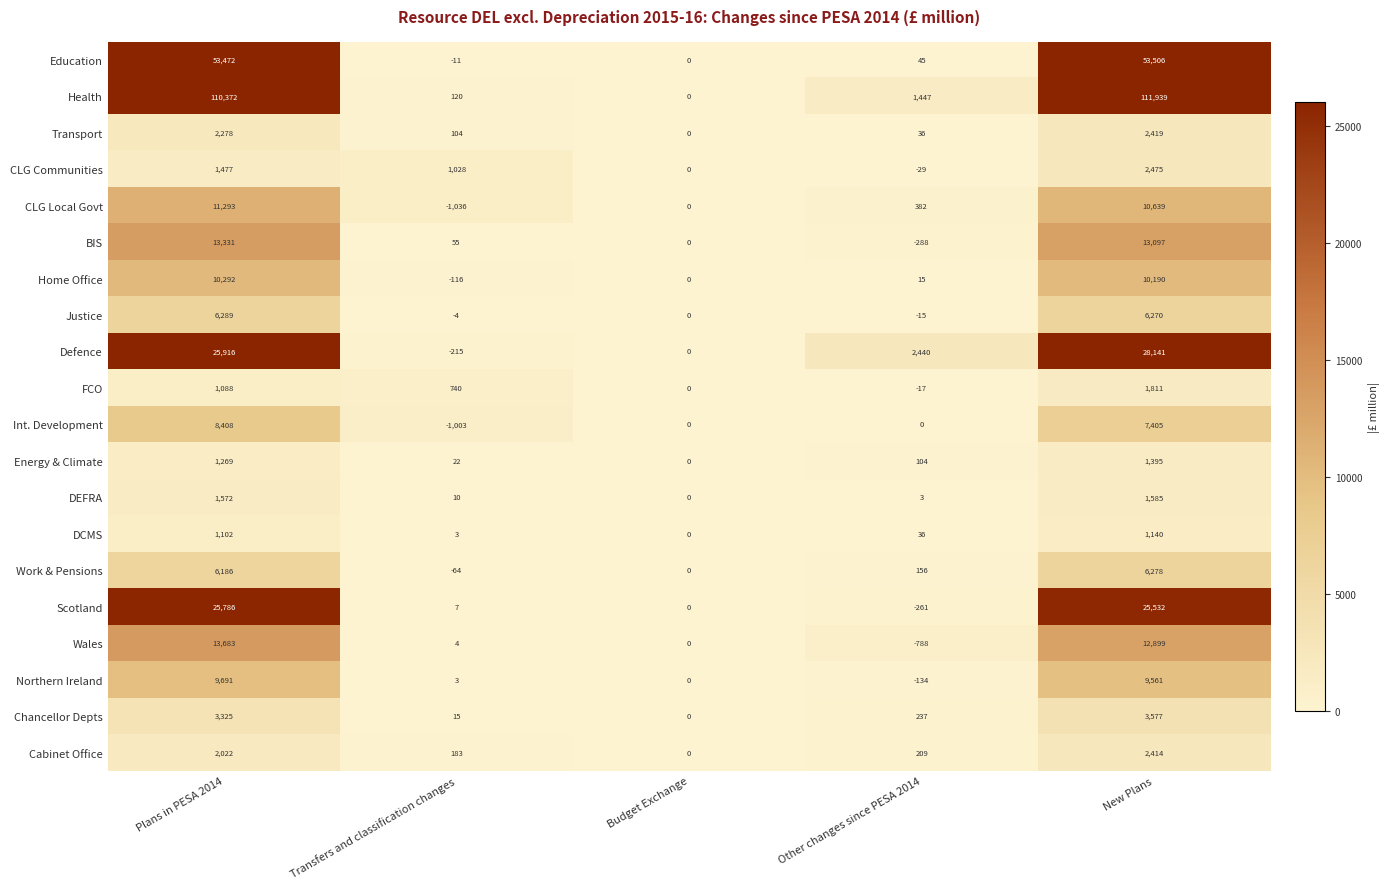

Which series has the largest range (max minus min)?

Health